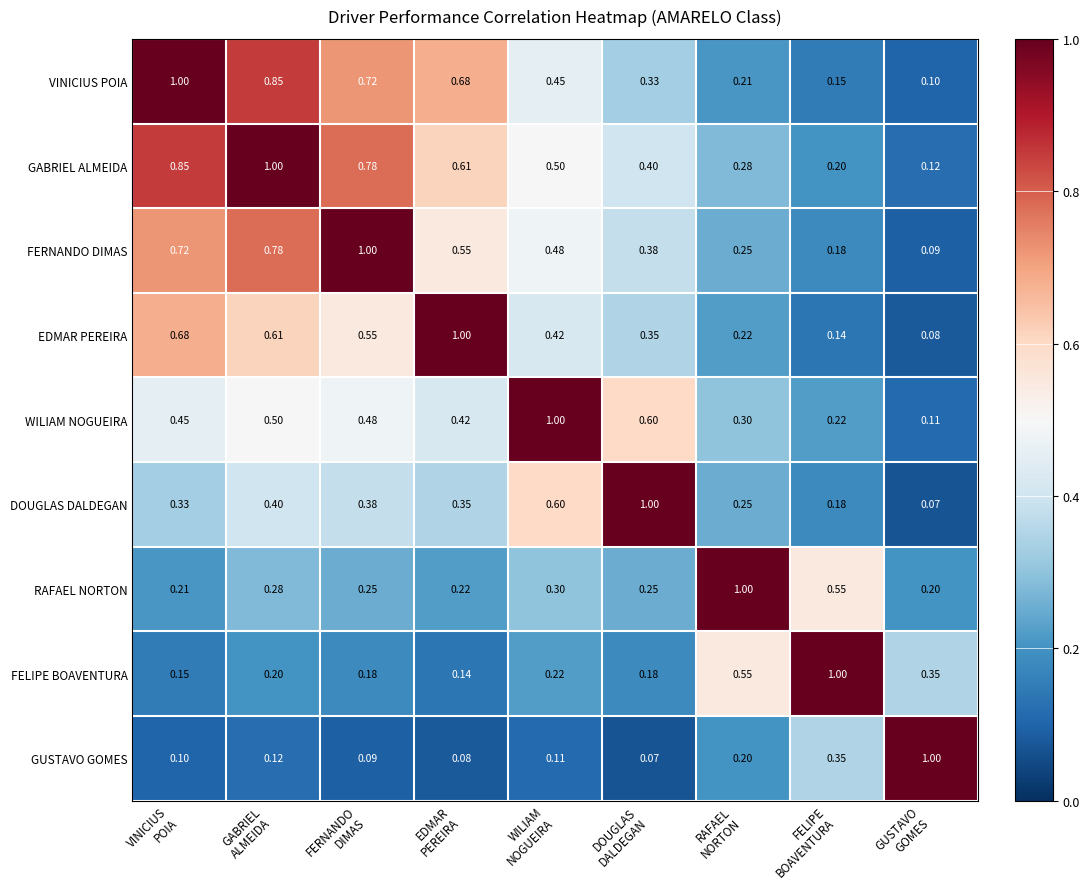

How many distinct data groups are displayed?

9